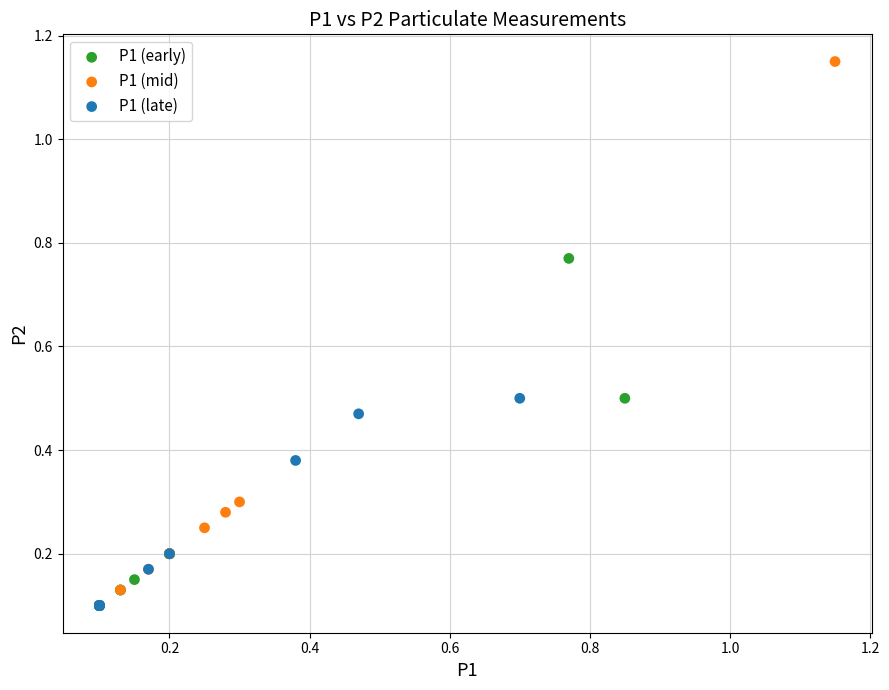

Which series has the widest spread of Y values?

P1 (mid)